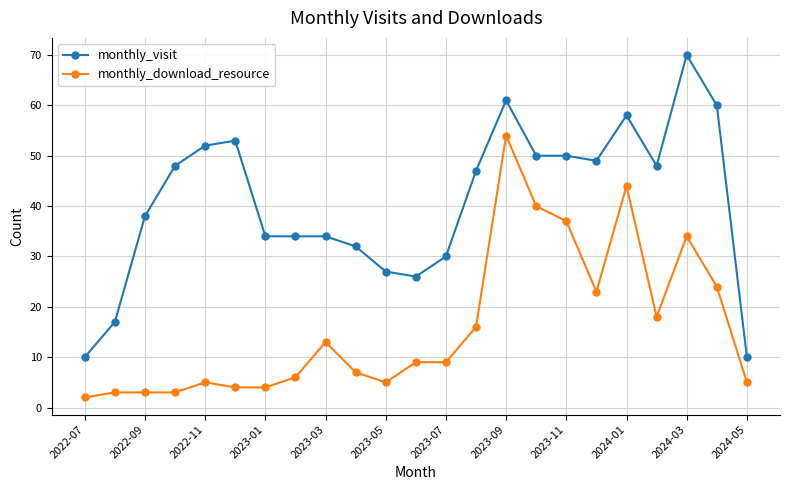

Rank the series by their average value, from lowest to highest.

monthly_download_resource, monthly_visit